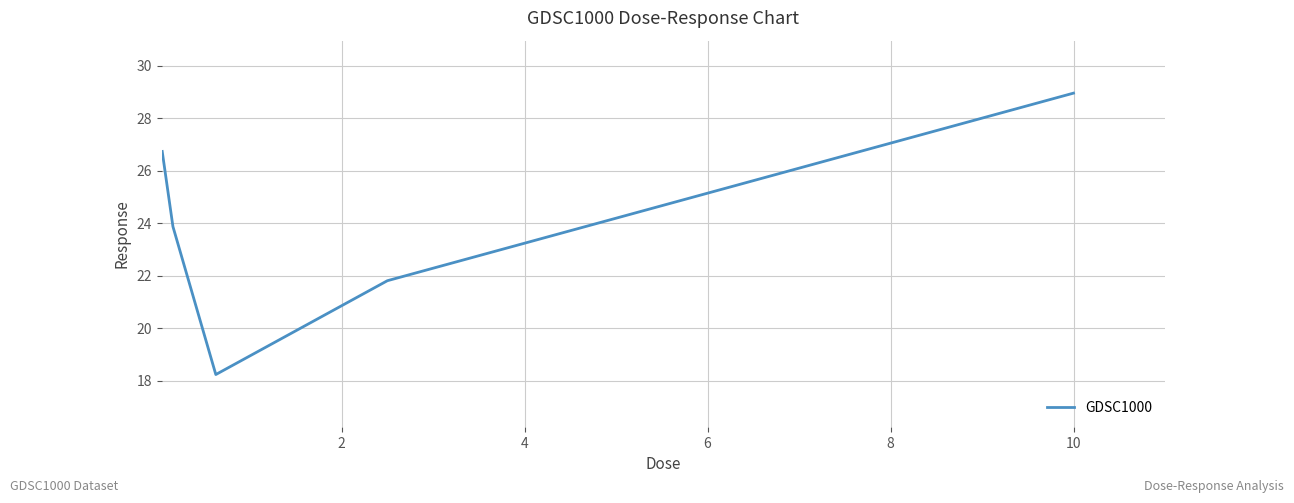

What is the greatest value displayed?

29.0